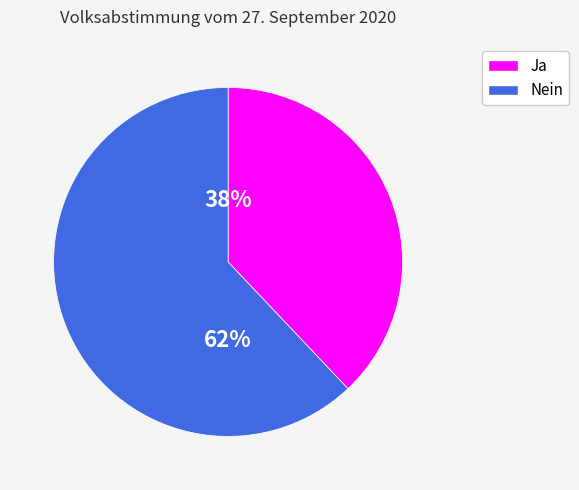

To the nearest percent, what is the difference between the Ja and Nein slice percentages?

24%